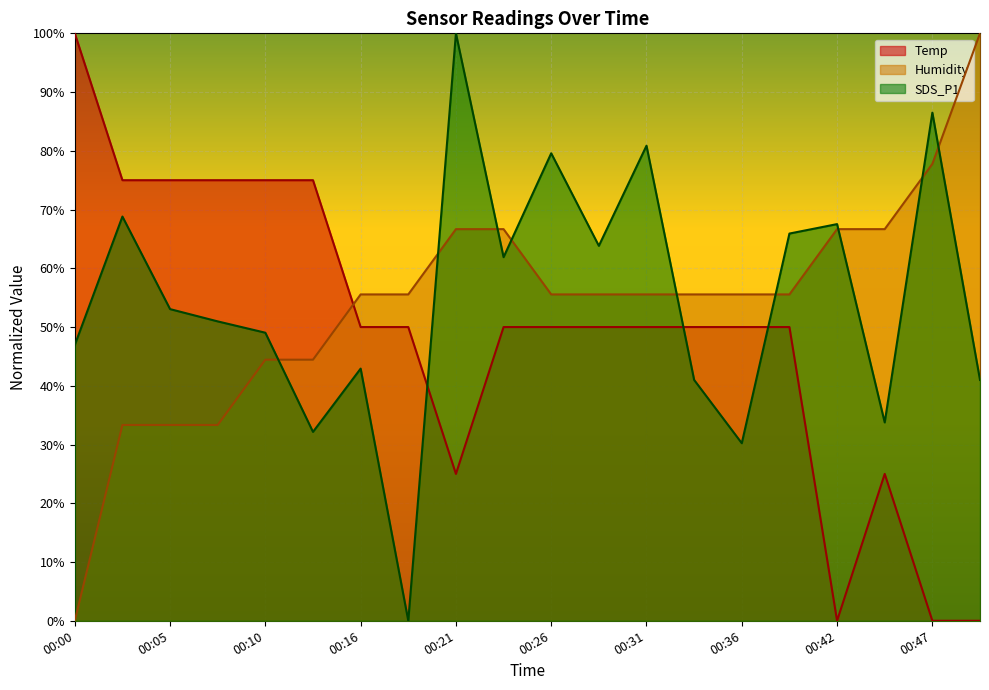

True or false: Humidity has more than 1 interior local peaks.

False